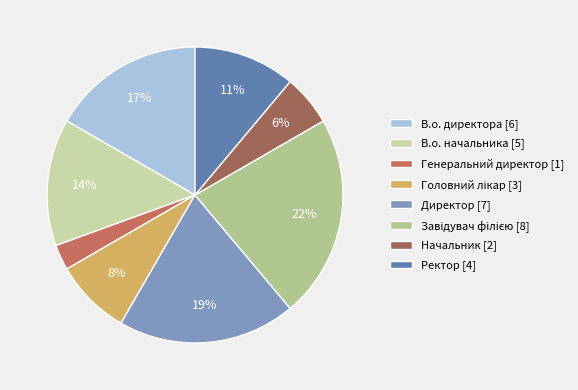

Count the number of slices in the pie.

8